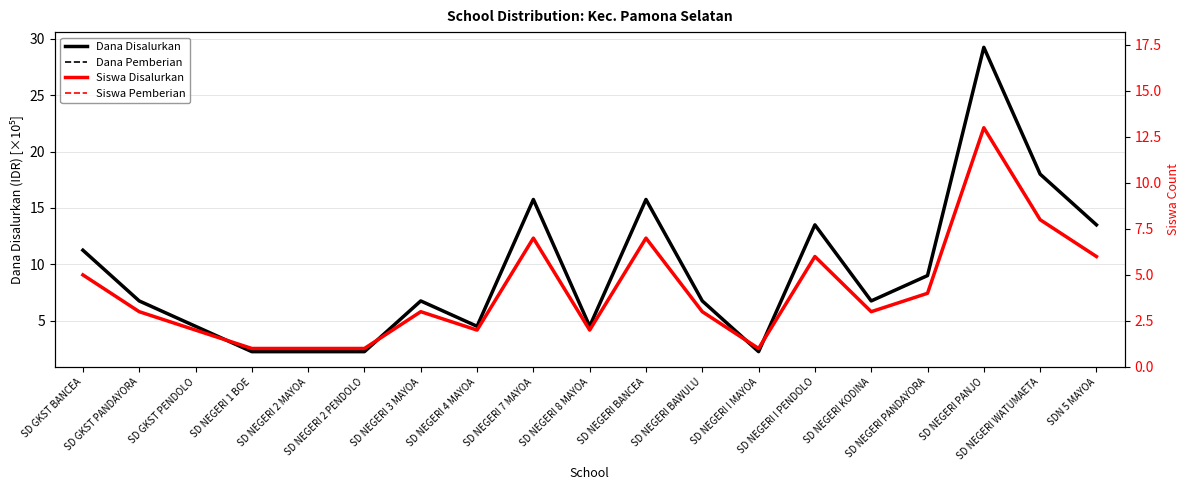

What is the average value of the Dana Disalurkan series?

923684